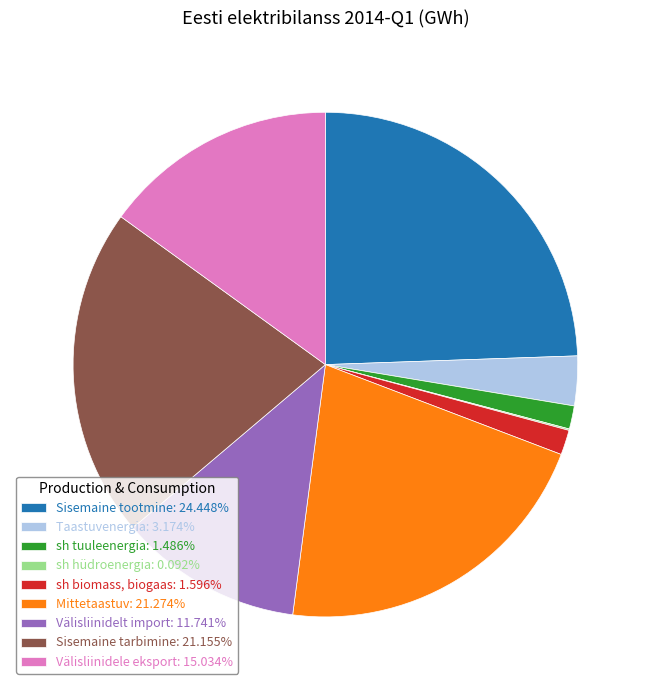

Does any single category account for the majority?

No